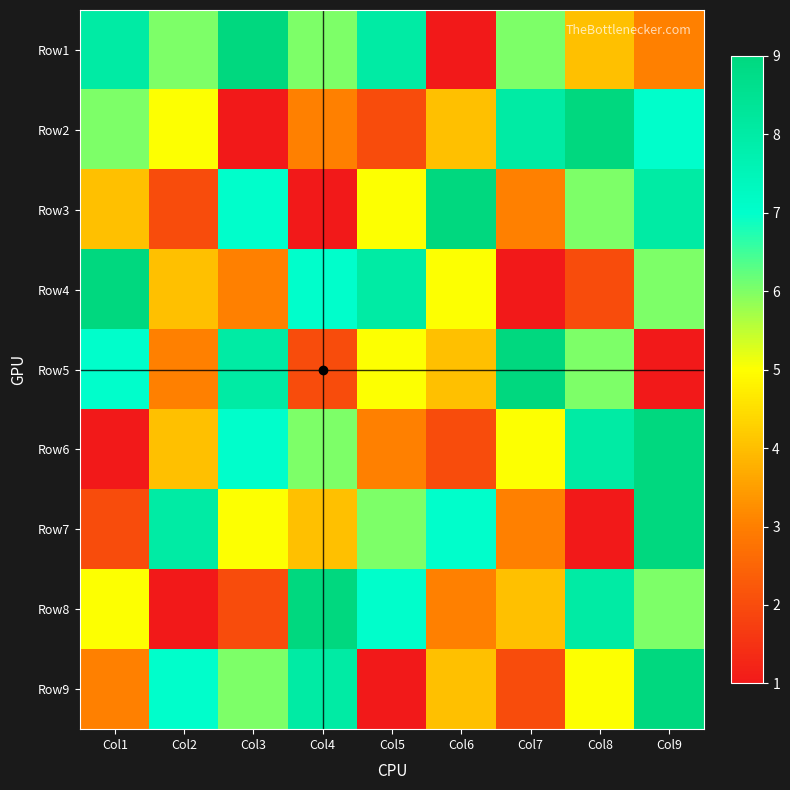

Which category has the lowest value across all series?

Col6